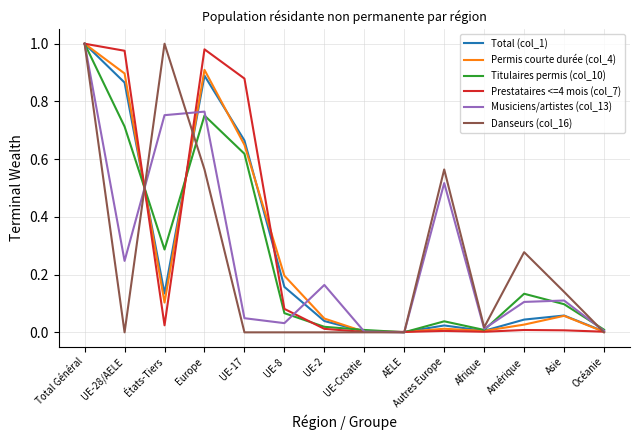

Is this an area chart (filled region under the line)?

No